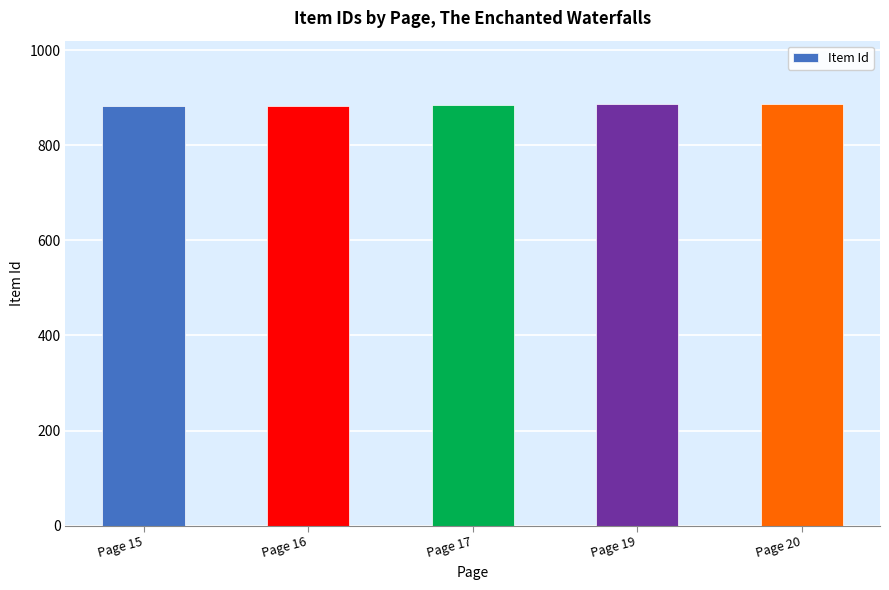

How many series are shown in this chart?

1